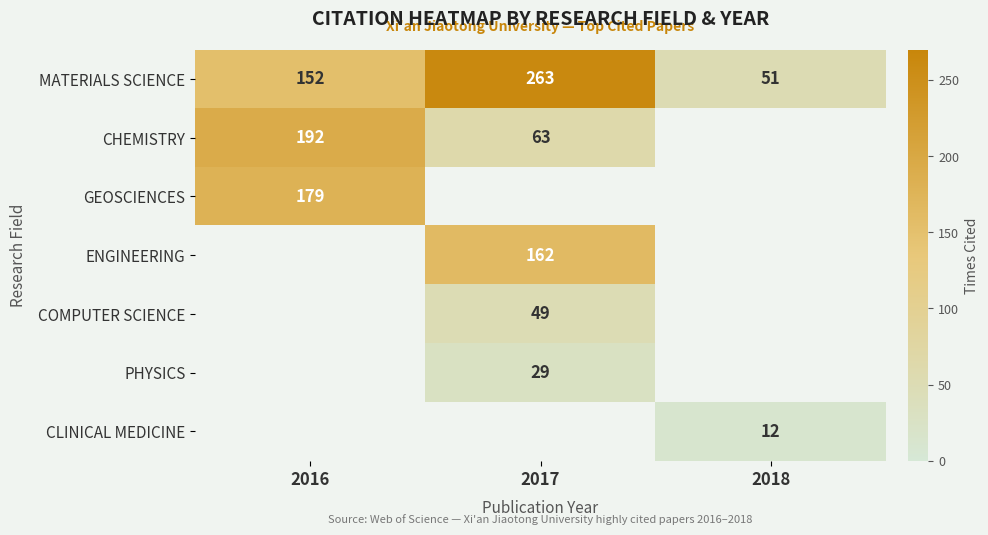

At which label does MATERIALS SCIENCE reach its minimum?

2018